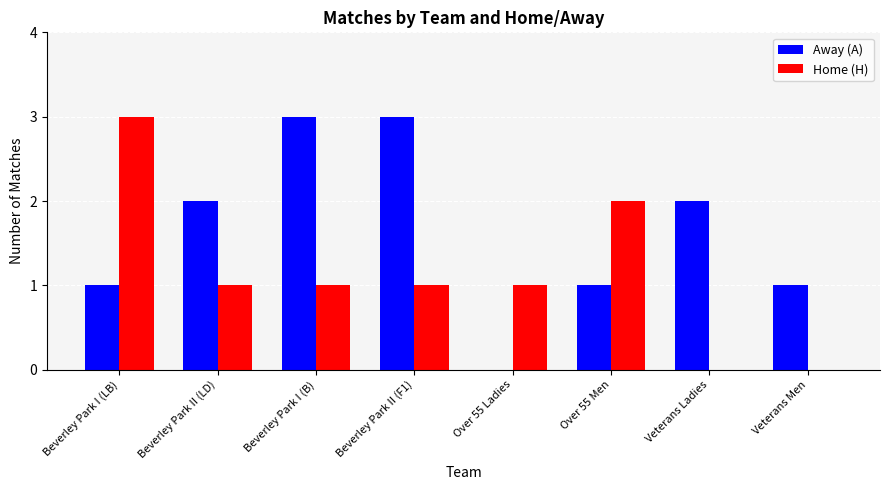

How many groups of bars are there?

8